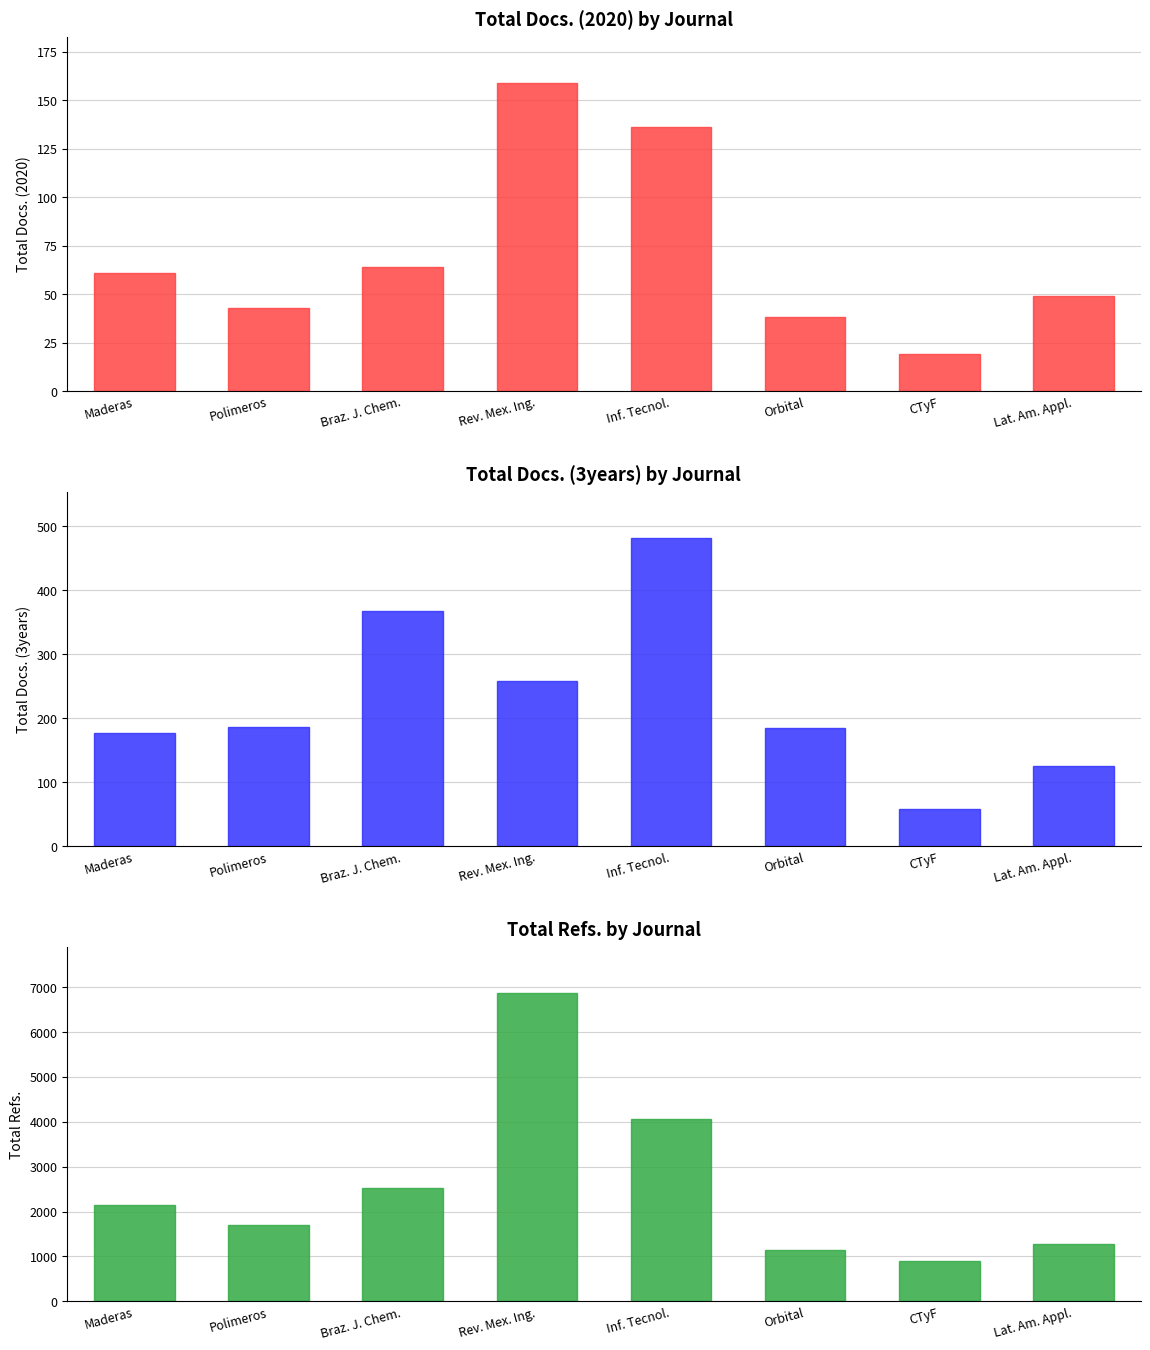

Where is Total Docs. (2020) nearest to the value 89?

Braz. J. Chem.